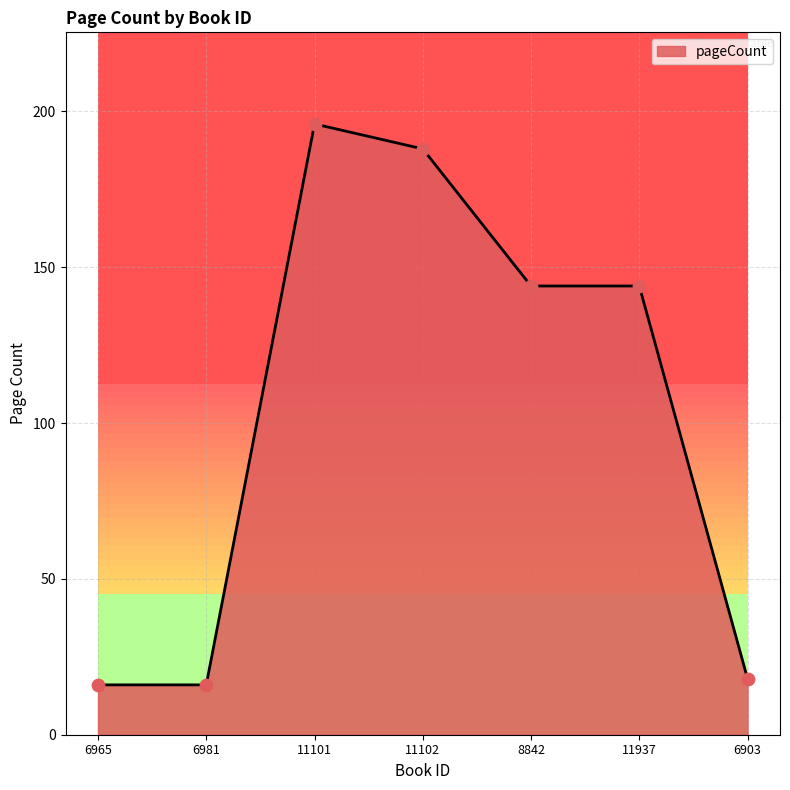

What is the change in value from 6981 to 11937?

+128